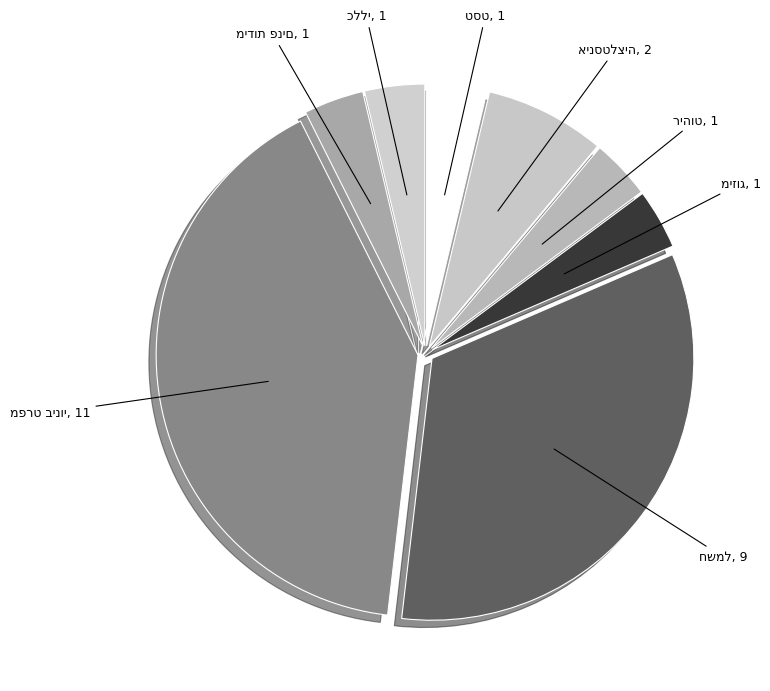

Count the number of slices in the pie.

8